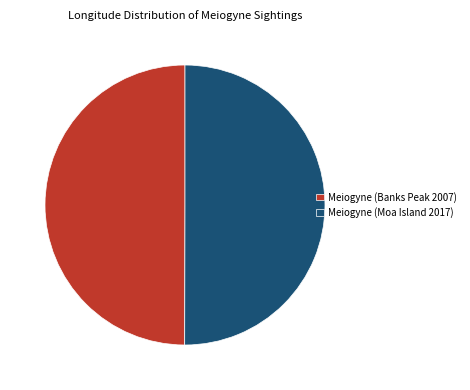

The Meiogyne (Moa Island 2017) slice represents 50% of the pie. True or false?

True